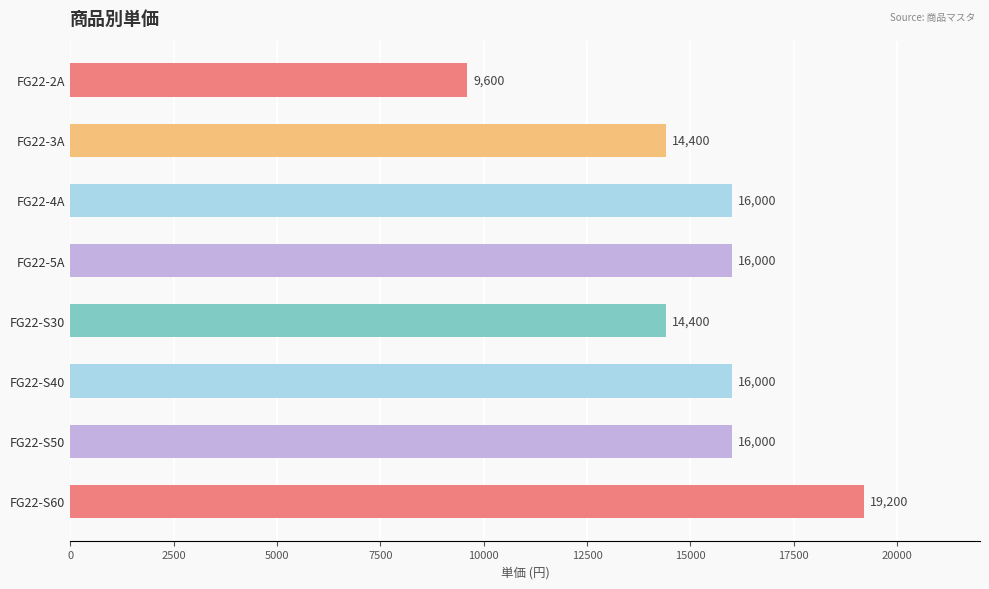

What is the label of the 6th bar from the bottom?

FG22-4A